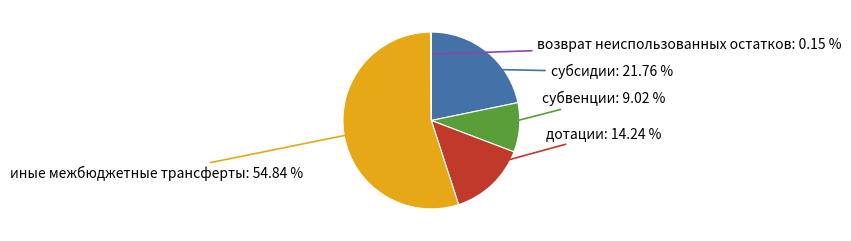

Is there a majority slice in this chart?

Yes